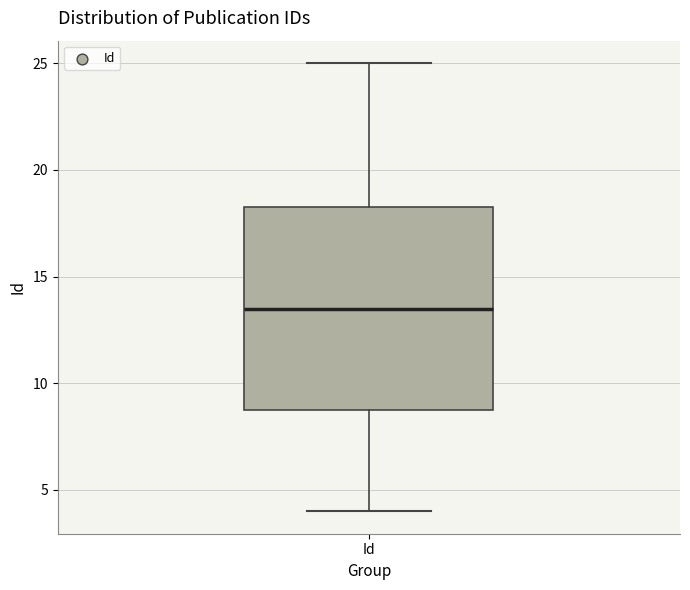

Transcribe this box plot: give where the median line is, the range the box spans, and where the two whiskers end, as read against the y-axis. The values are not printed on the chart, so give them approximately, as read against the axis.

median 13.5, box 9.0 to 18.5, whiskers 4.0 to 25.0